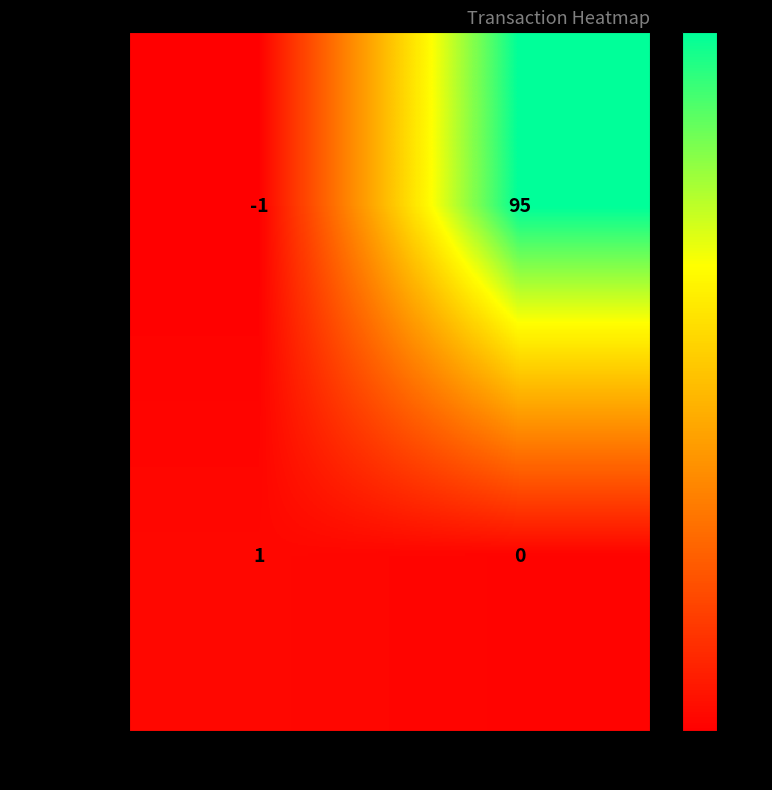

Rank the series at io_index from highest to lowest value.

326cdfce...629, a5c7b070...996